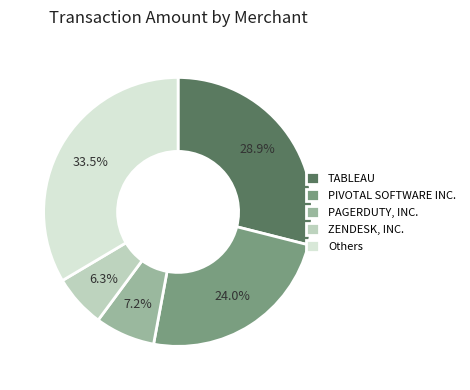

Between TABLEAU and Others, which is larger?

Others